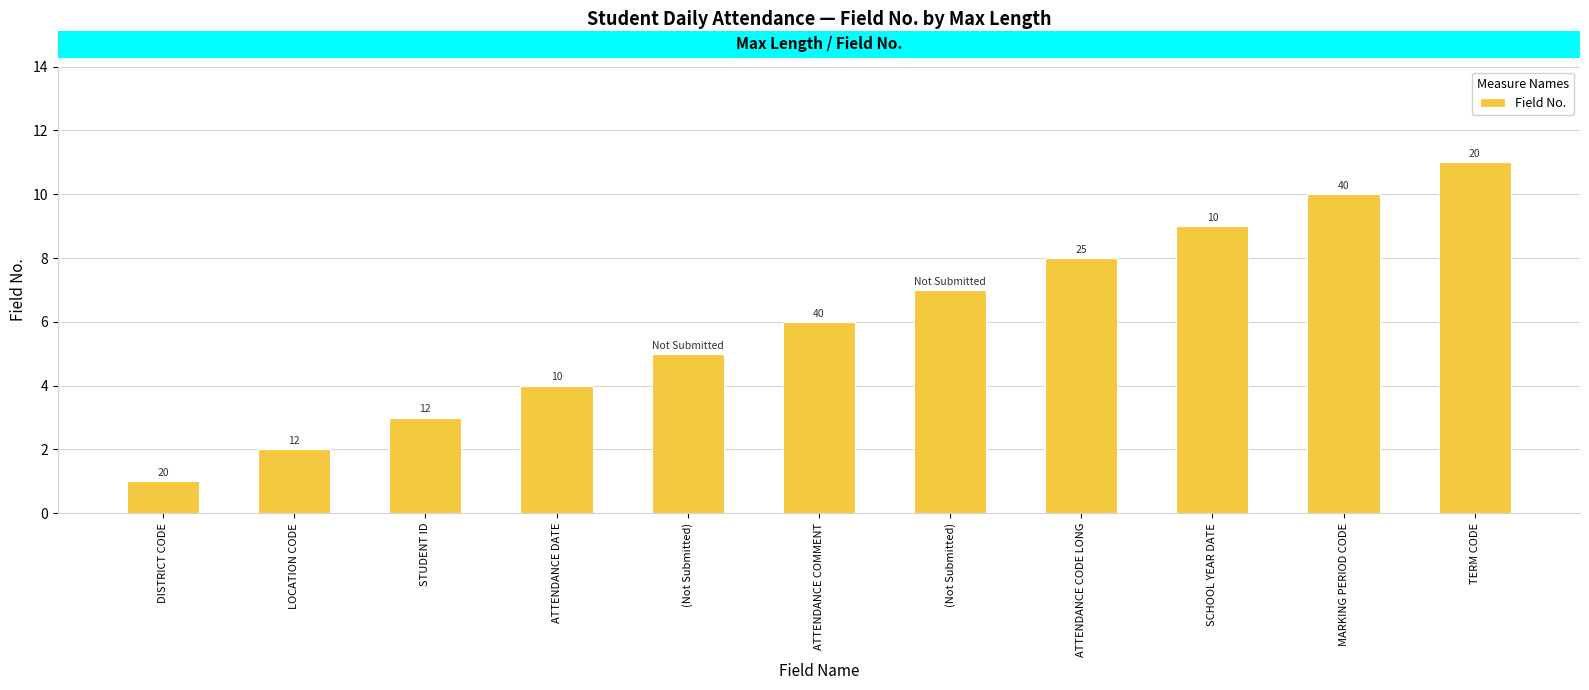

How many bars are there in total?

11